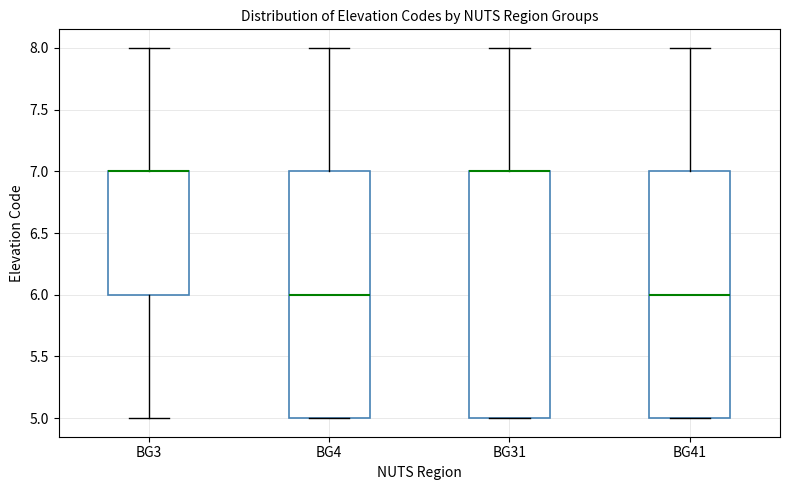

Where does the upper whisker of the box for BG4 end on the y-axis? The values are not printed on the chart, so give them approximately, as read against the axis.

8